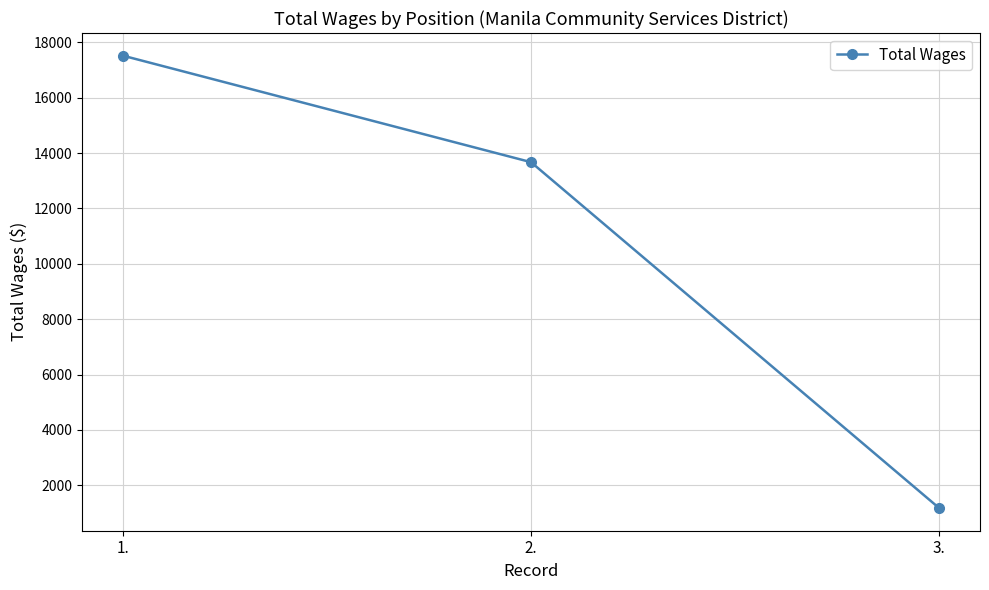

Where does the data first go above 13672?

1.